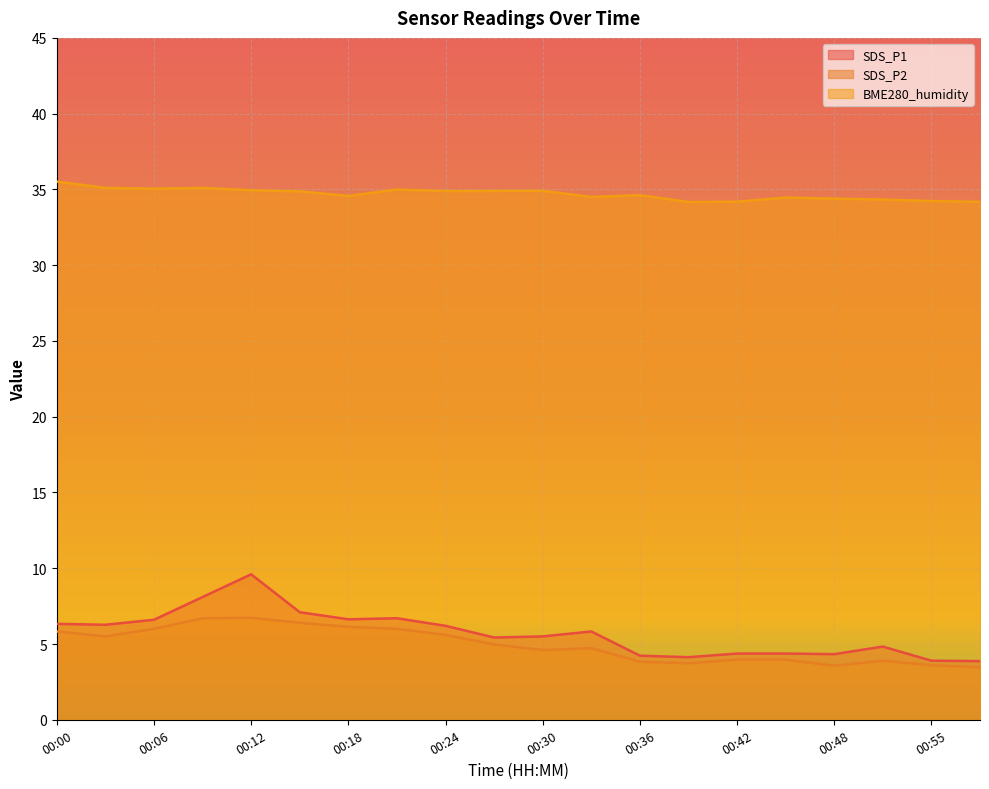

List the series in order of their peak value, lowest first.

SDS_P2, SDS_P1, BME280_humidity